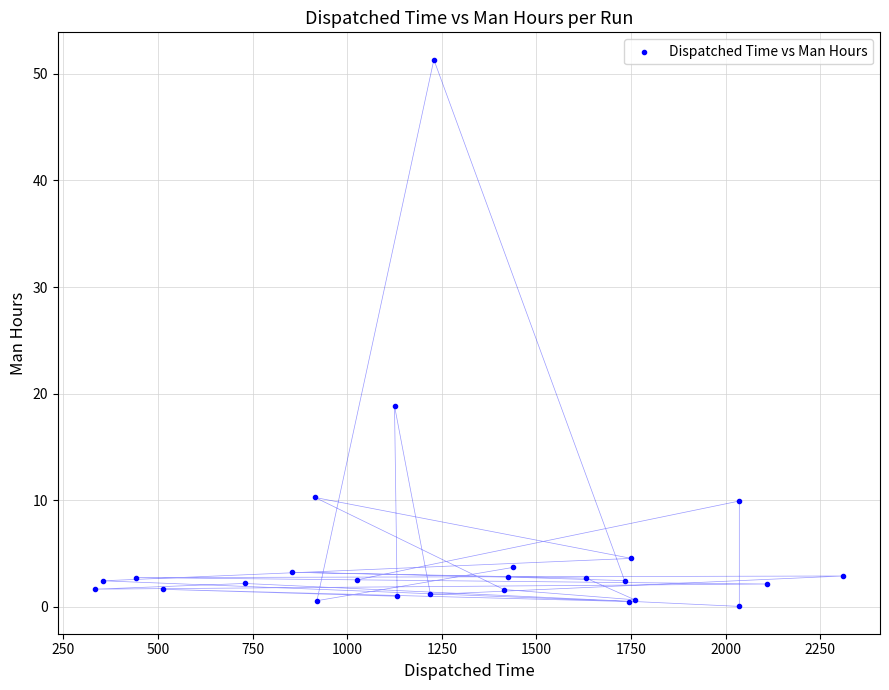

What Y value in the scatter plot is closest to 25?

18.9